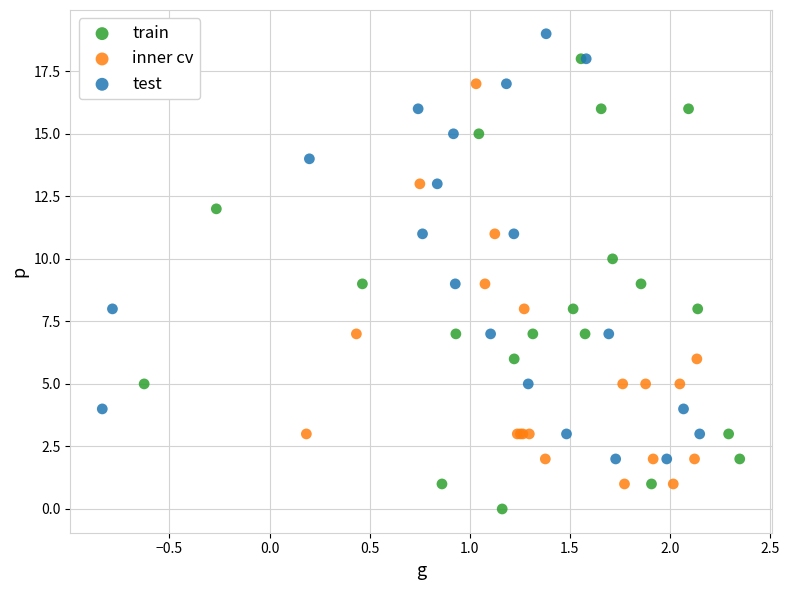

Which series reaches the minimum Y coordinate?

train